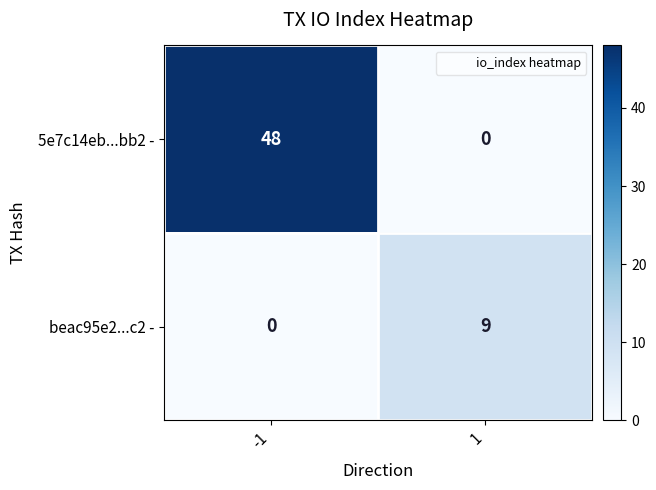

Rank the series at -1 from highest to lowest value.

5e7c14eb...bb2 -, beac95e2...c2 -